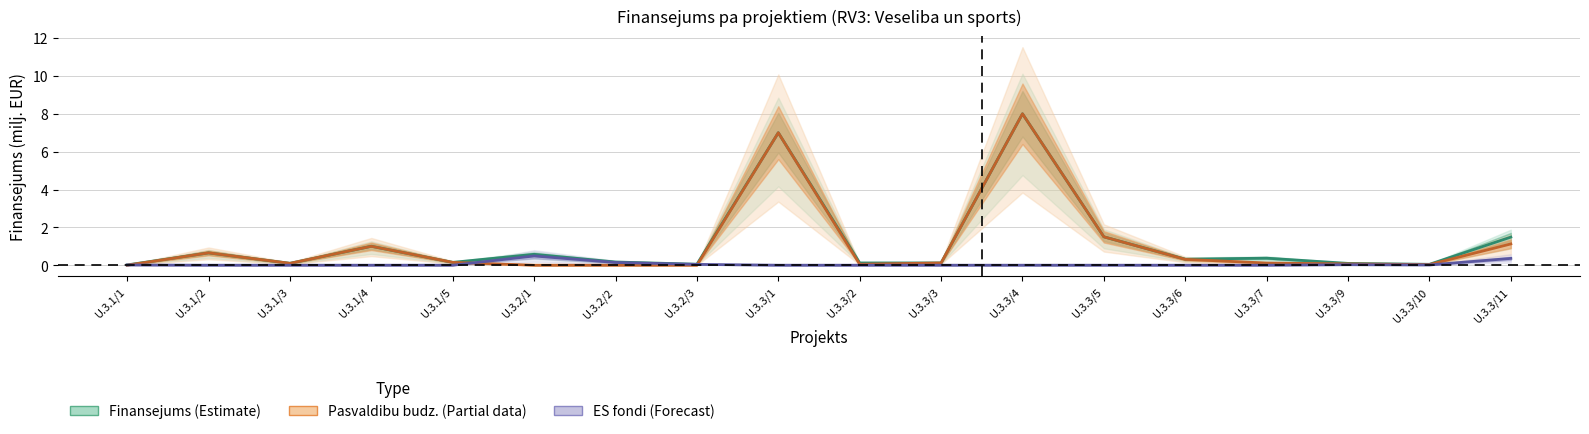

Reading left to right, transcribe all the data shown in this chart.

Finansejums (Estimate): U.3.1/1=0.0	U.3.1/2=0.7	U.3.1/3=0.1	U.3.1/4=1.0	U.3.1/5=0.1	U.3.2/1=0.6	U.3.2/2=0.2	U.3.2/3=0.1	U.3.3/1=7.0	U.3.3/2=0.1	U.3.3/3=0.1	U.3.3/4=8.0	U.3.3/5=1.5	U.3.3/6=0.3	U.3.3/7=0.4	U.3.3/9=0.1	U.3.3/10=0.0	U.3.3/11=1.5
Pasvaldibu budz. (Partial): U.3.1/1=0.0	U.3.1/2=0.7	U.3.1/3=0.1	U.3.1/4=1.0	U.3.1/5=0.1	U.3.2/1=0.0	U.3.2/2=0.0	U.3.2/3=0.0	U.3.3/1=7.0	U.3.3/2=0.1	U.3.3/3=0.1	U.3.3/4=8.0	U.3.3/5=1.5	U.3.3/6=0.3	U.3.3/7=0.1	U.3.3/9=0.1	U.3.3/10=0.0	U.3.3/11=1.1
ES fondi (Forecast): U.3.1/1=0.0	U.3.1/2=0.0	U.3.1/3=0.0	U.3.1/4=0.0	U.3.1/5=0.0	U.3.2/1=0.5	U.3.2/2=0.1	U.3.2/3=0.0	U.3.3/1=0.0	U.3.3/2=0.0	U.3.3/3=0.0	U.3.3/4=0.0	U.3.3/5=0.0	U.3.3/6=0.0	U.3.3/7=0.0	U.3.3/9=0.0	U.3.3/10=0.0	U.3.3/11=0.4